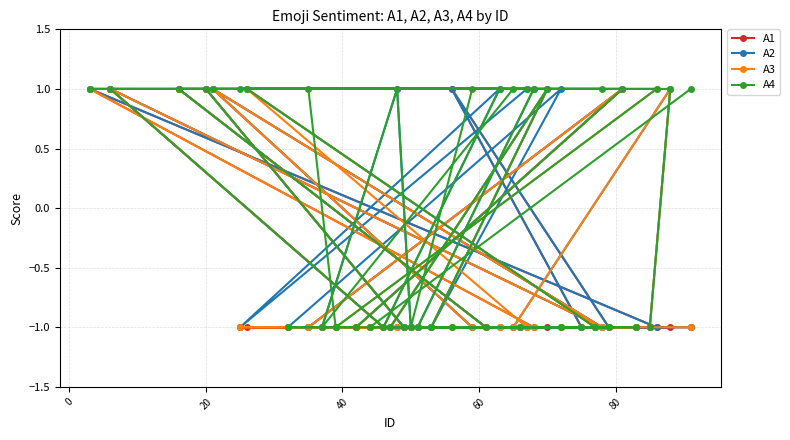

What are all the series names shown in the legend?

A1, A2, A3, A4